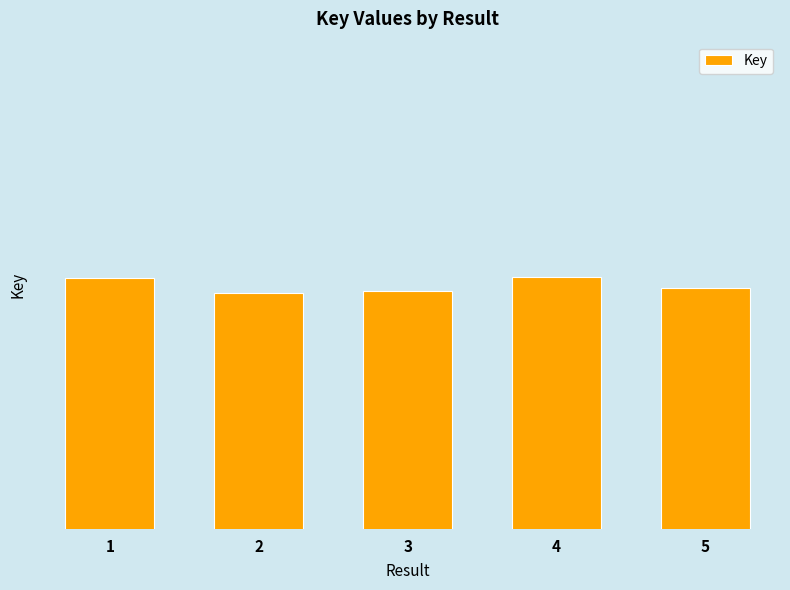

What is the minimum value shown in the chart?

2137653767